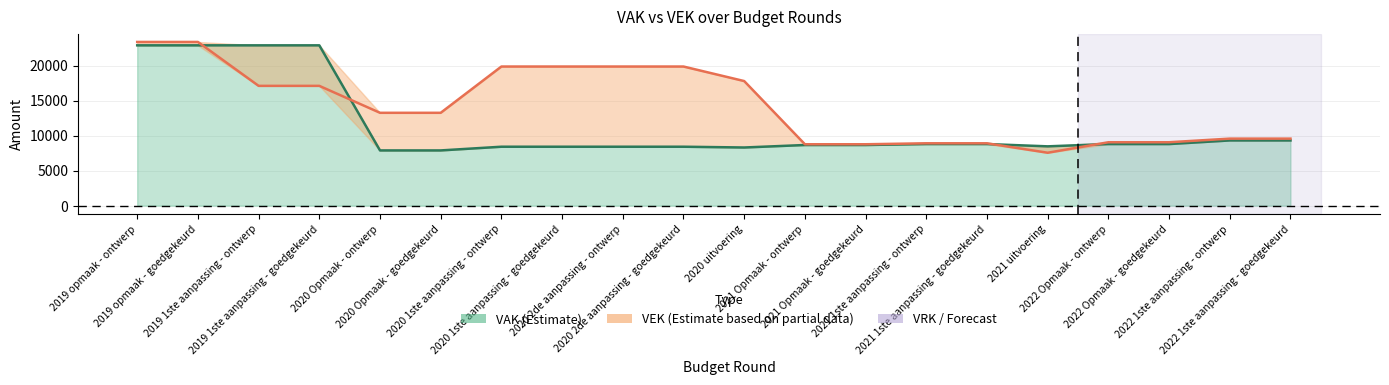

Which category has the highest value across all series?

2019 opmaak - ontwerp